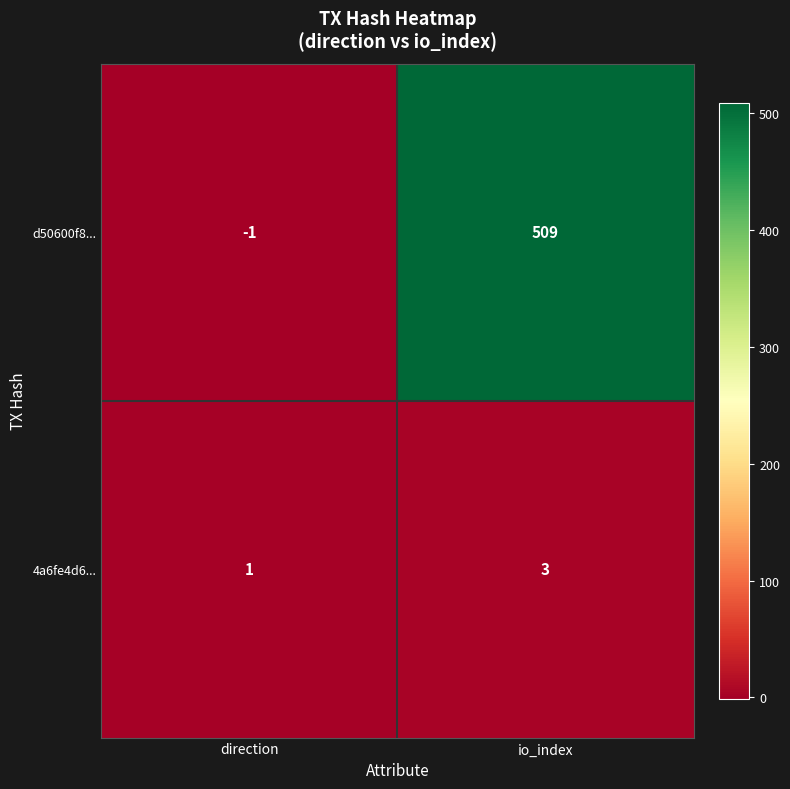

What is the approximate value of 4a6fe4d6... at io_index?

3